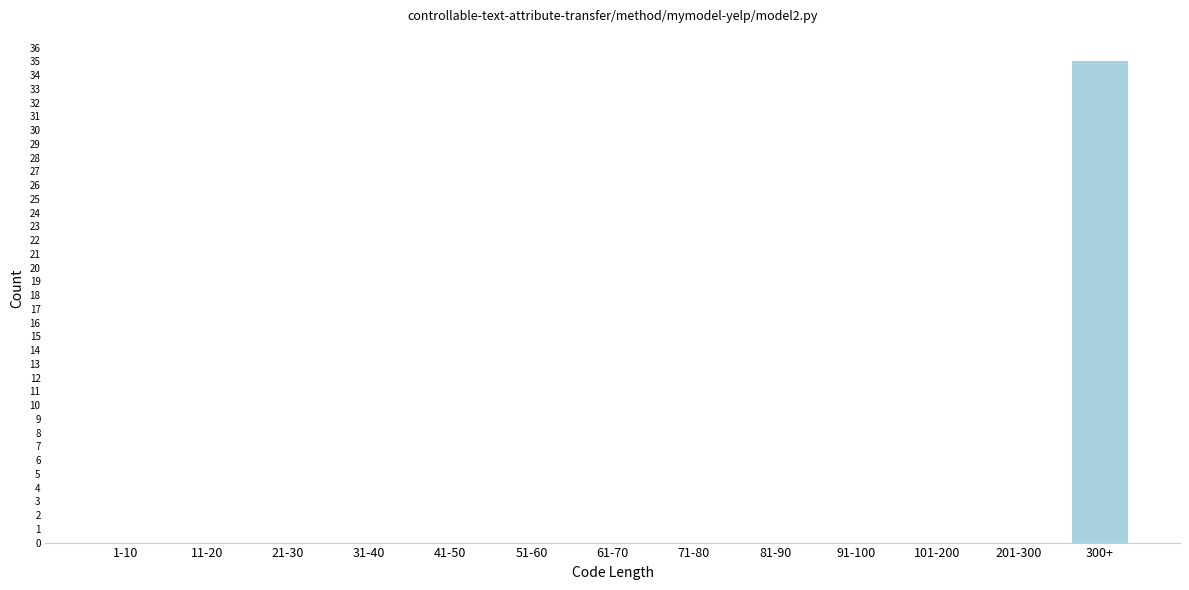

Reading left to right, list all the values displayed in this chart.

1-10=0	11-20=0	21-30=0	31-40=0	41-50=0	51-60=0	61-70=0	71-80=0	81-90=0	91-100=0	101-200=0	201-300=0	300+=35